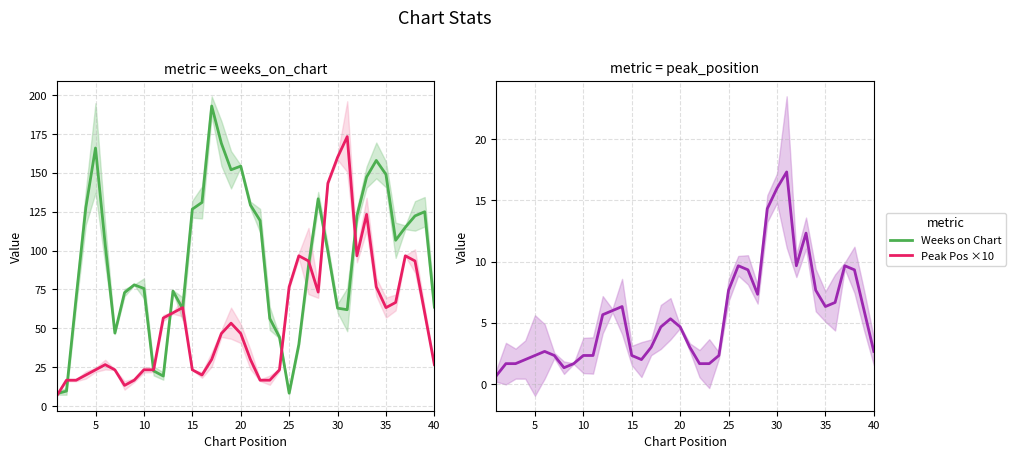

How many values in the Weeks on Chart series are below 103?

20